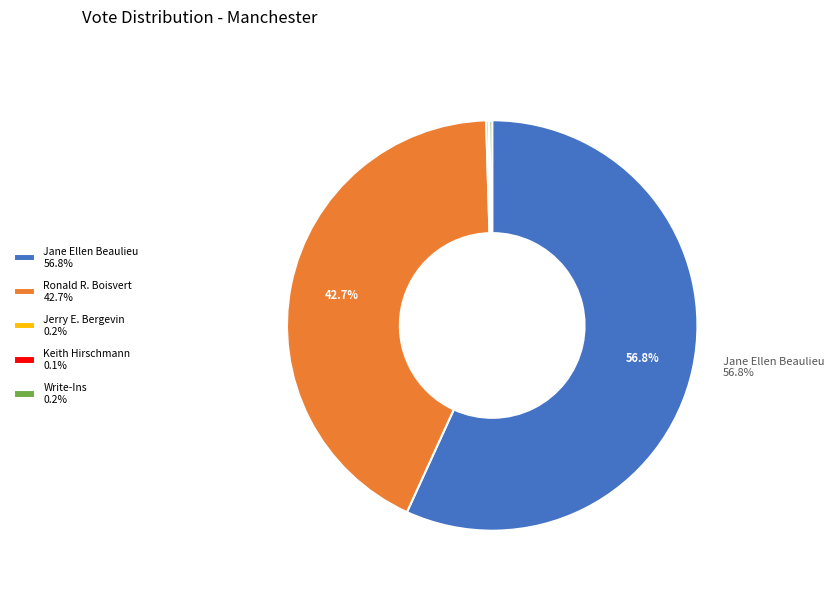

Does any single category account for the majority?

Yes